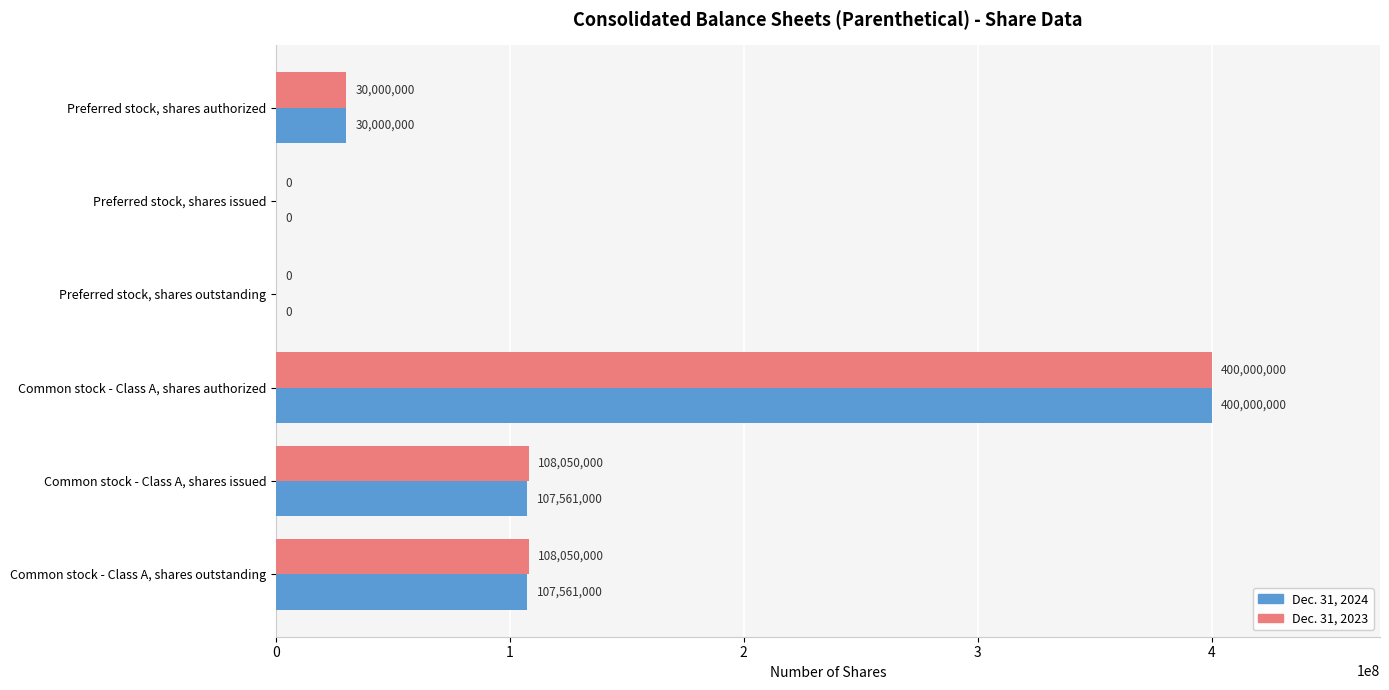

What is the maximum value shown in the chart?

400000000